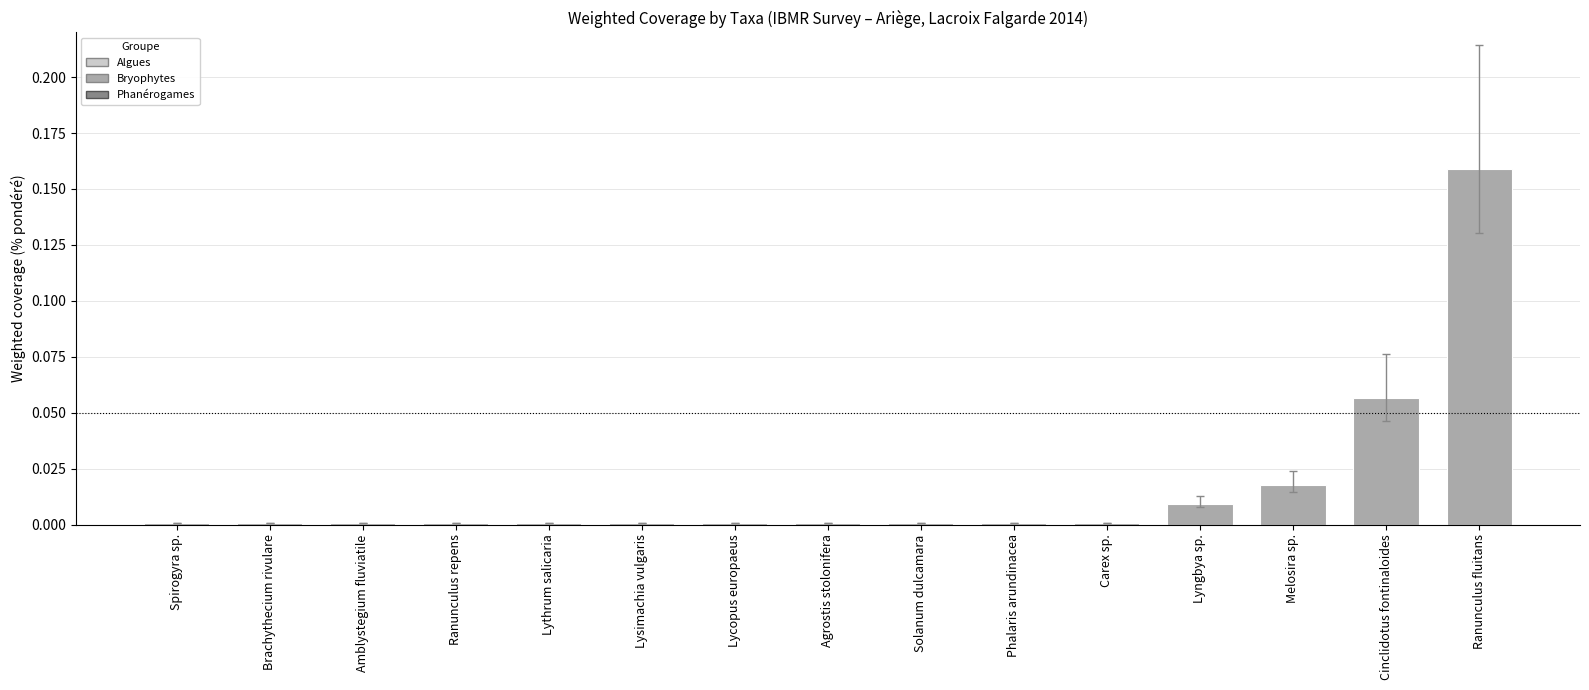

At which category does the chart reach its peak across all series?

Ranunculus fluitans